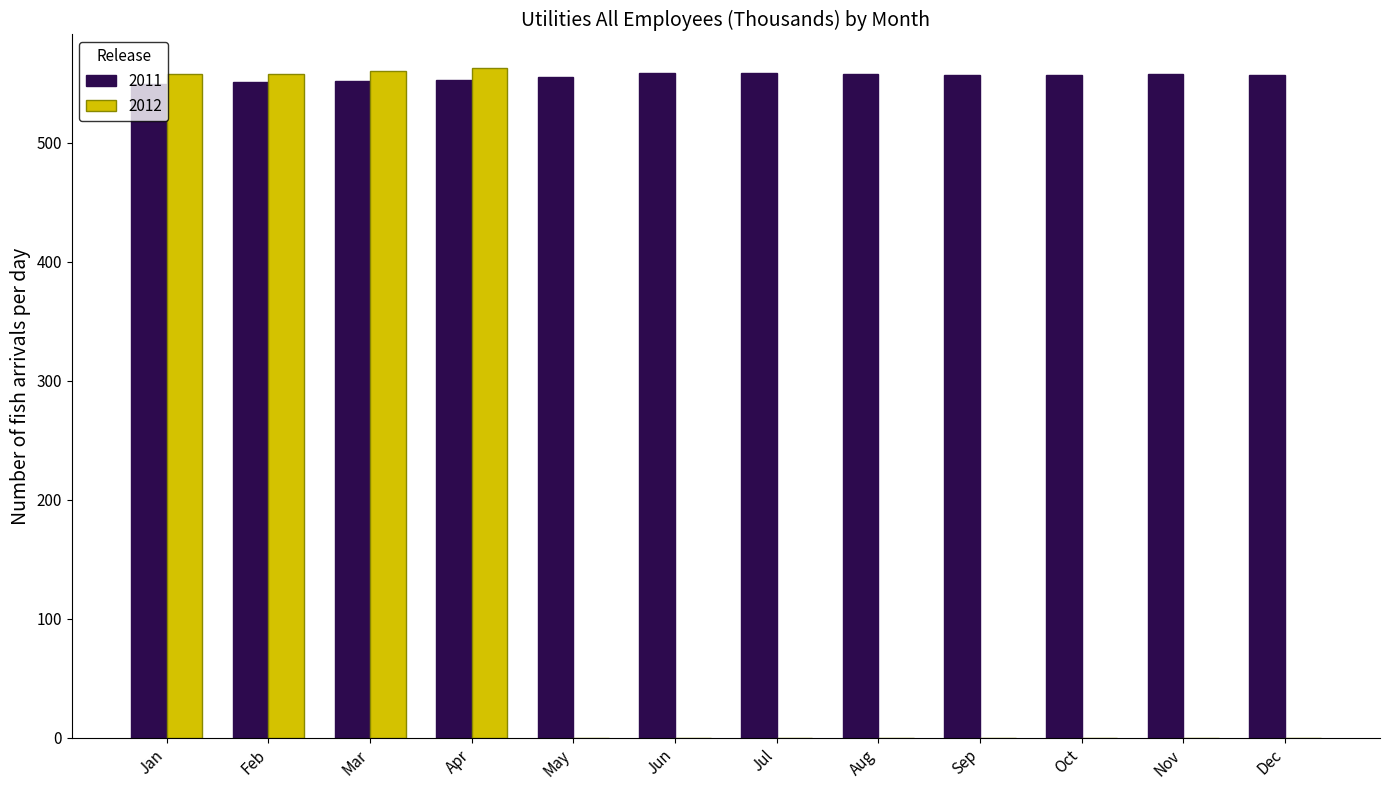

The 2011 series shows 551.2 at Feb. True or false?

True